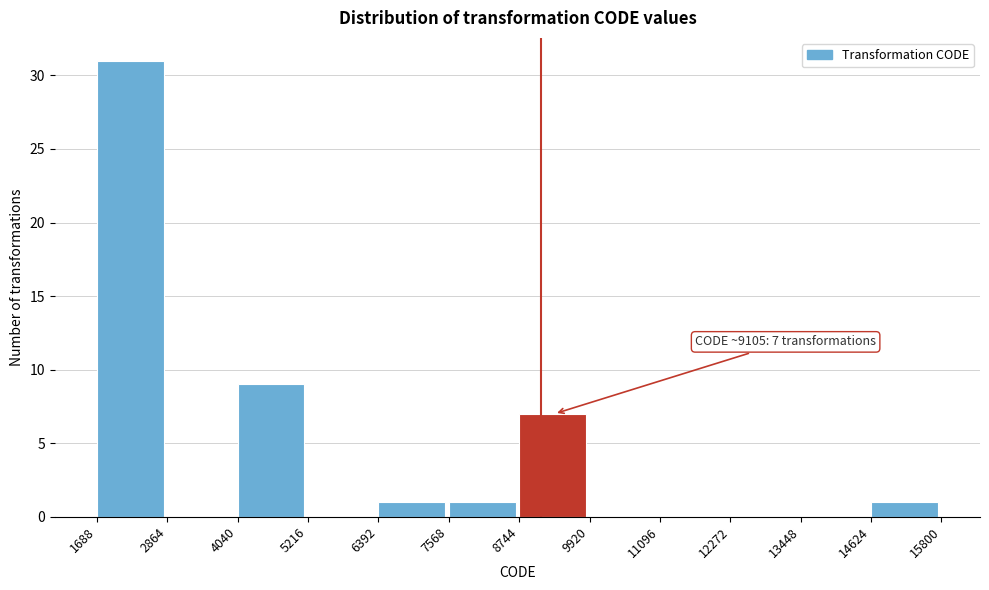

Which range on the x-axis has the tallest bar?

1688 to 2864